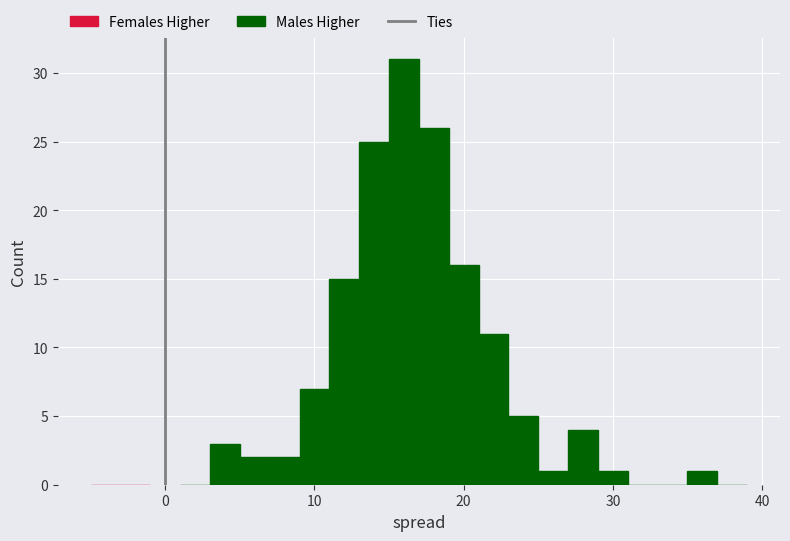

Read against the x-axis, roughly where is the centre of the tallest bar?

16